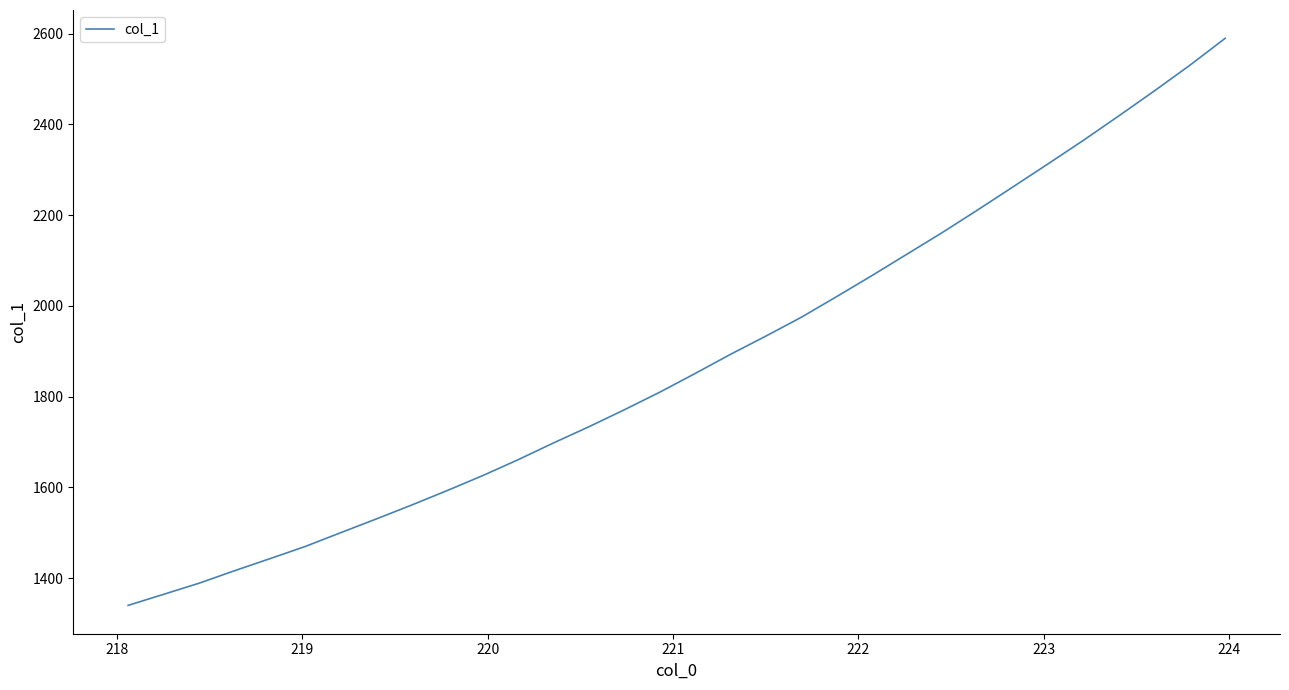

Does the chart have visible grid lines?

No